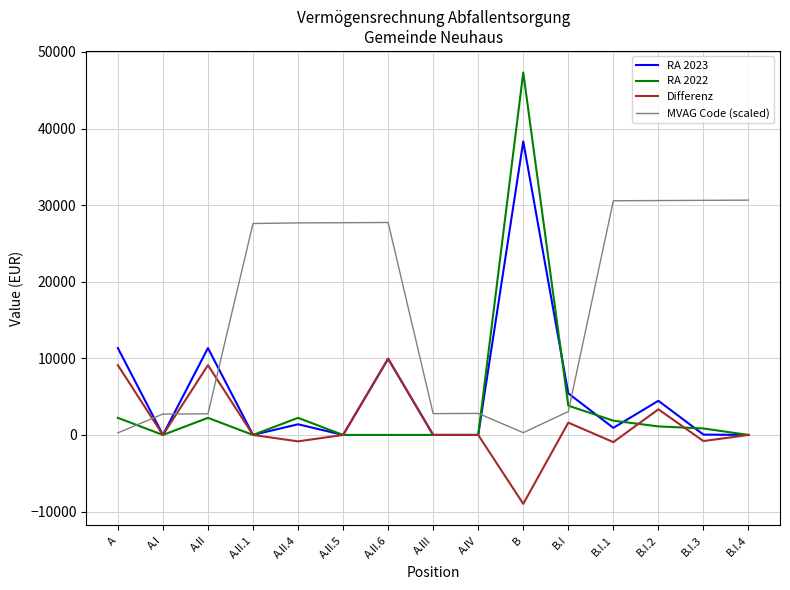

Which category has the lowest value across all series?

B